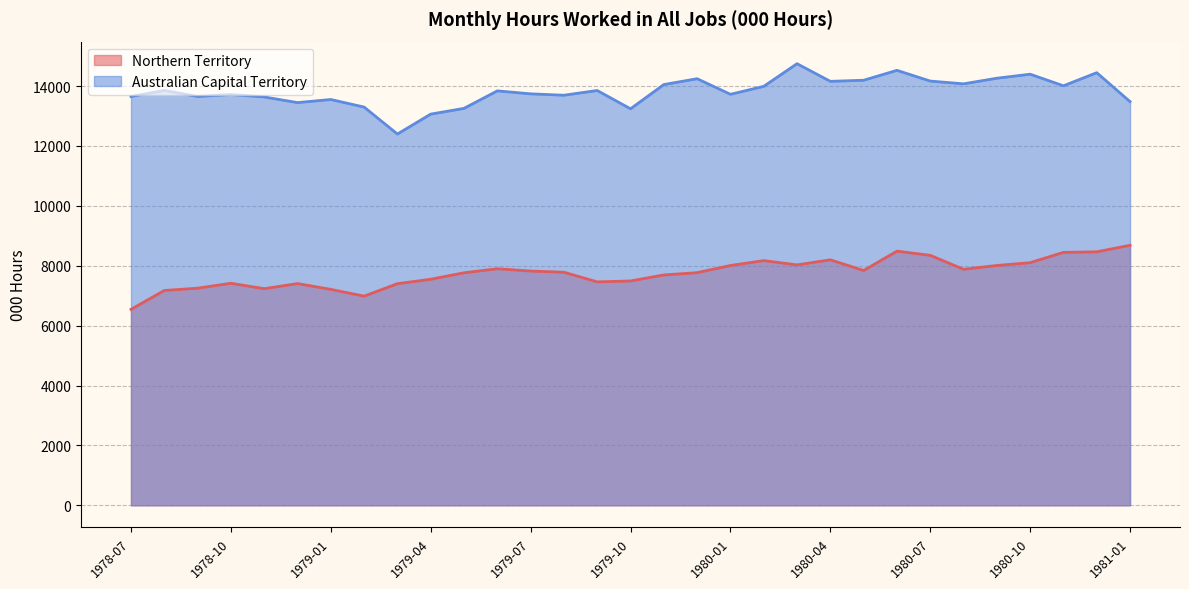

How many data points in Australian Capital Territory are above 13840?

16